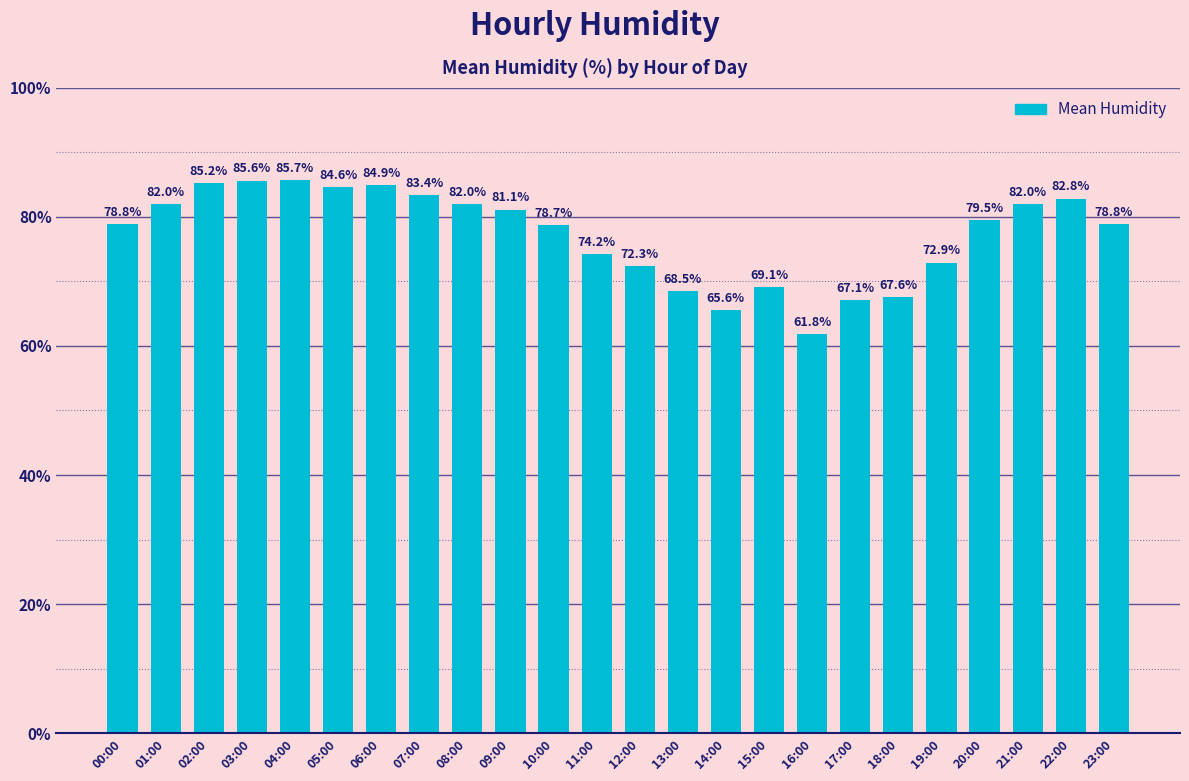

Approximately how many times larger is the value at 09:00 compared to 07:00?

1.0